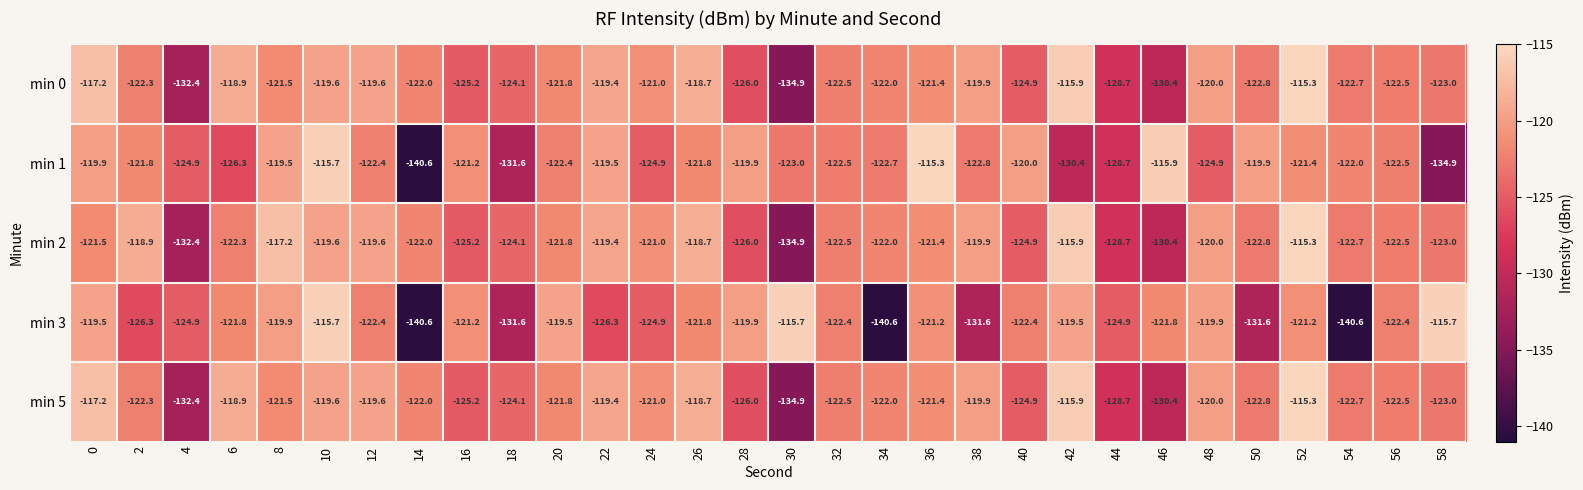

How many values in the min 5 series are below -122?

14